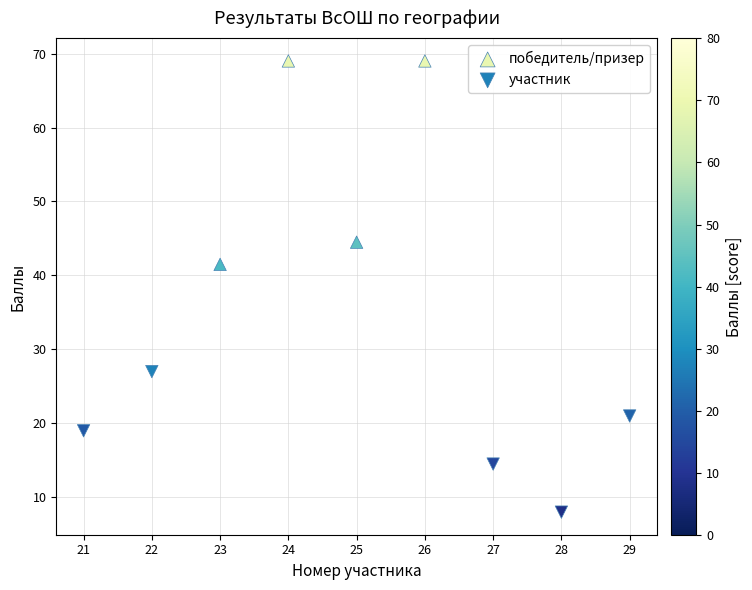

Which series reaches the maximum Y coordinate?

победитель/призер